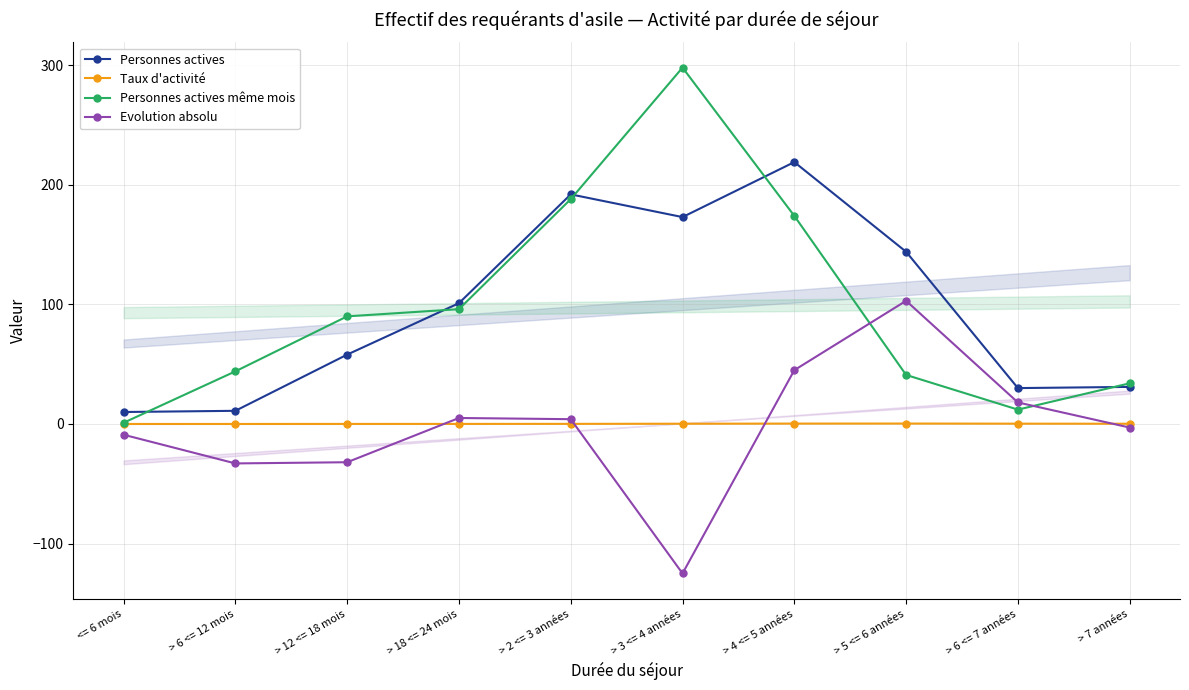

What is the value of the Evolution absolu point at the 6th from the left?

-125.0